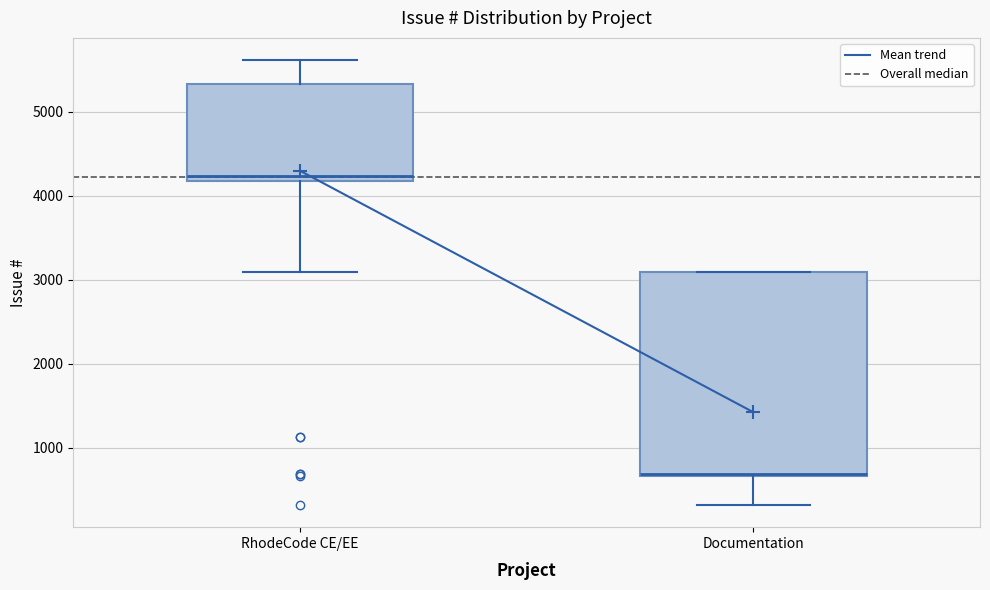

Which box's median line is the highest?

RhodeCode CE/EE